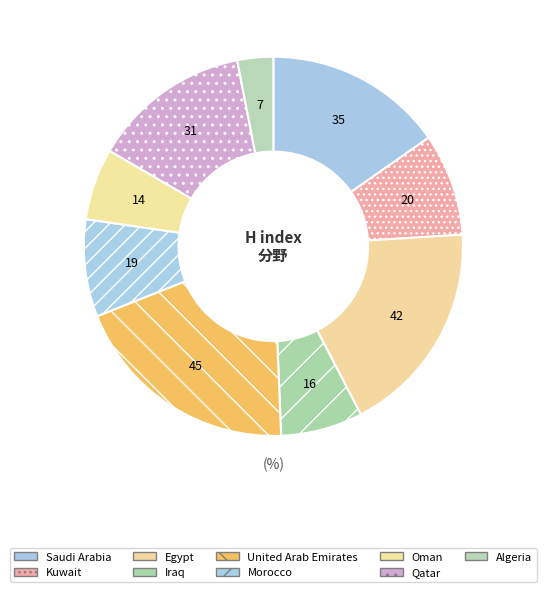

How many segments does this pie chart have?

9